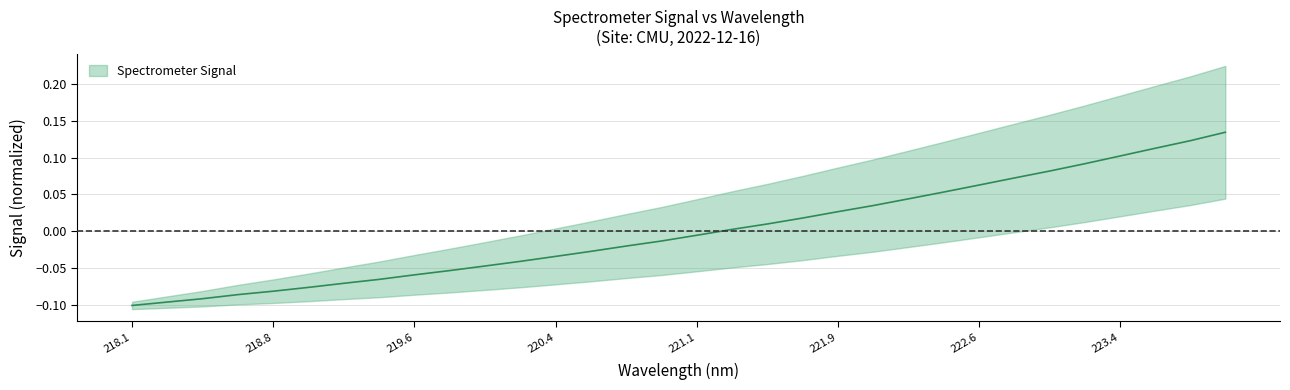

The value at 218.8 is -0.1. True or false?

True